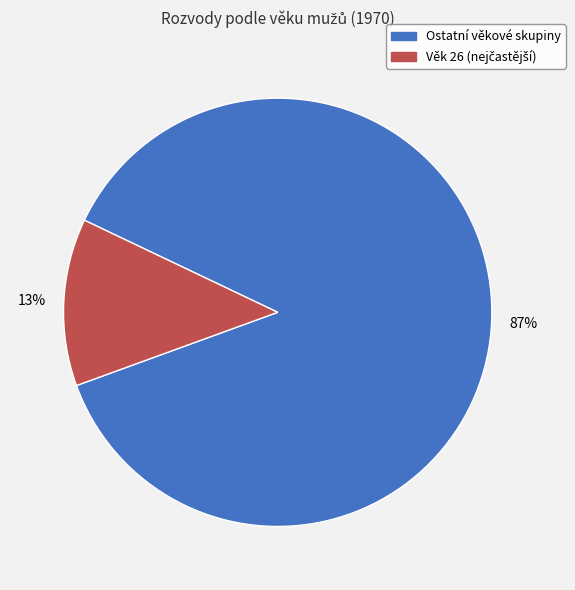

Is there any slice that represents more than half of the pie?

Yes